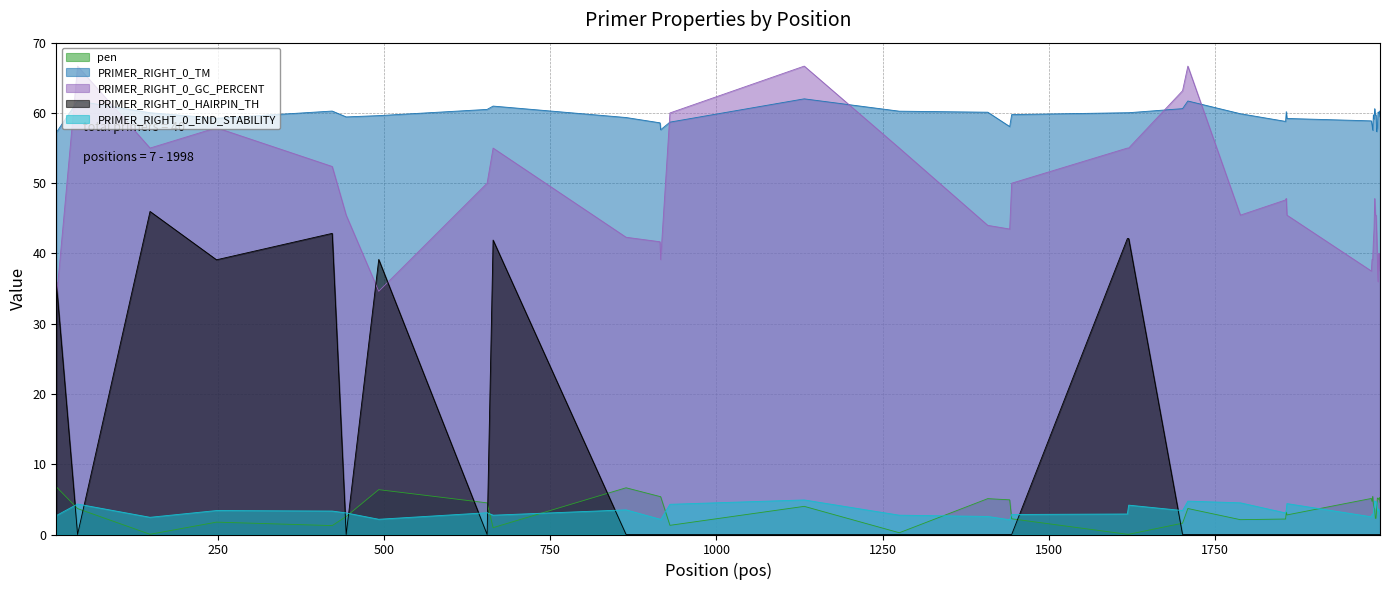

At which label is PRIMER_RIGHT_0_TM closest to 59?

1985